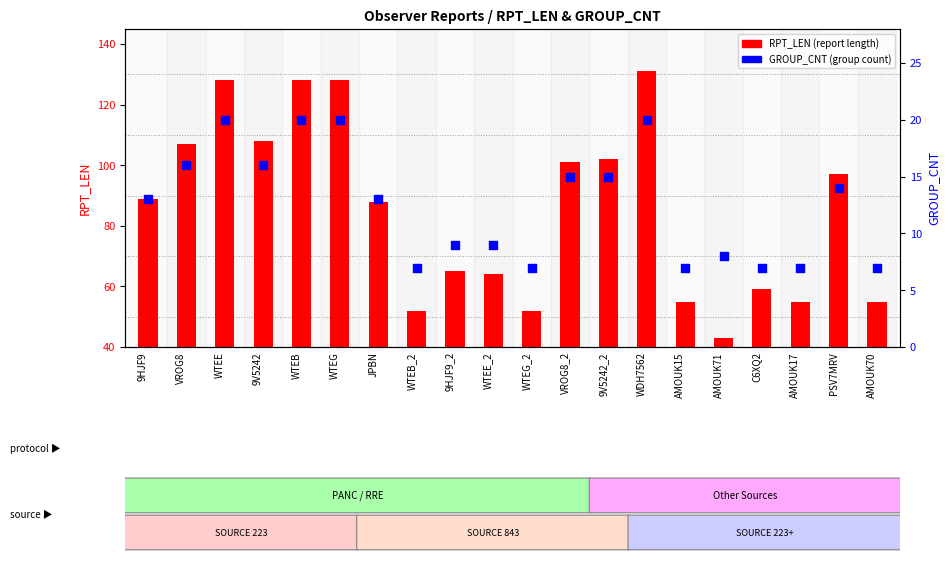

Is the value of RPT_LEN at 9V5242 greater than the value of GROUP_CNT at WTEB_2?

Yes